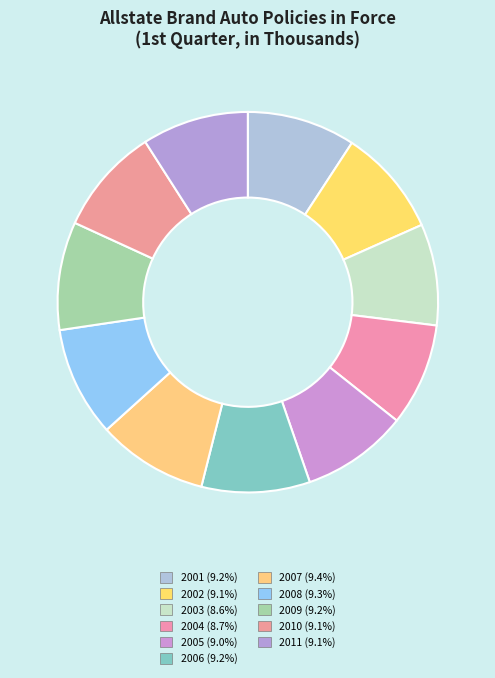

To the nearest percent, what portion does 2004 represent?

9%